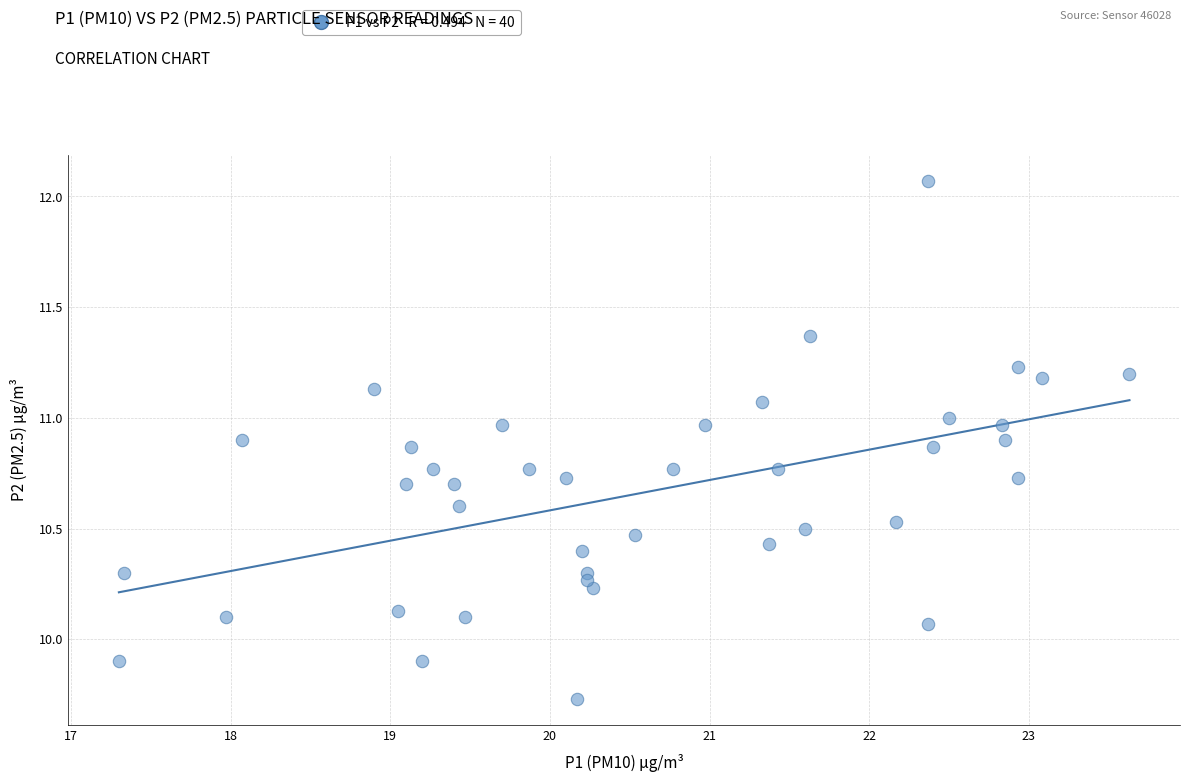

What is the range of Y values (max minus min)?

2.3